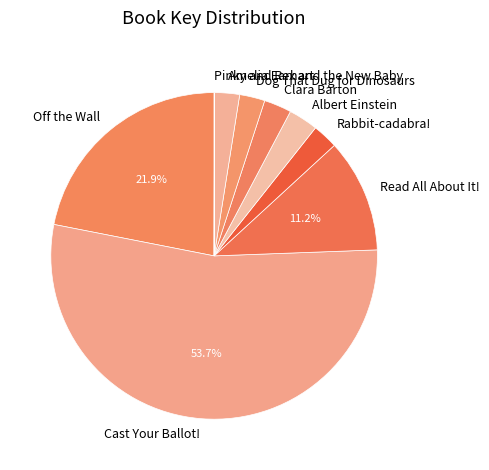

Combined, do Read All About It! and Albert Einstein account for over 50%?

No